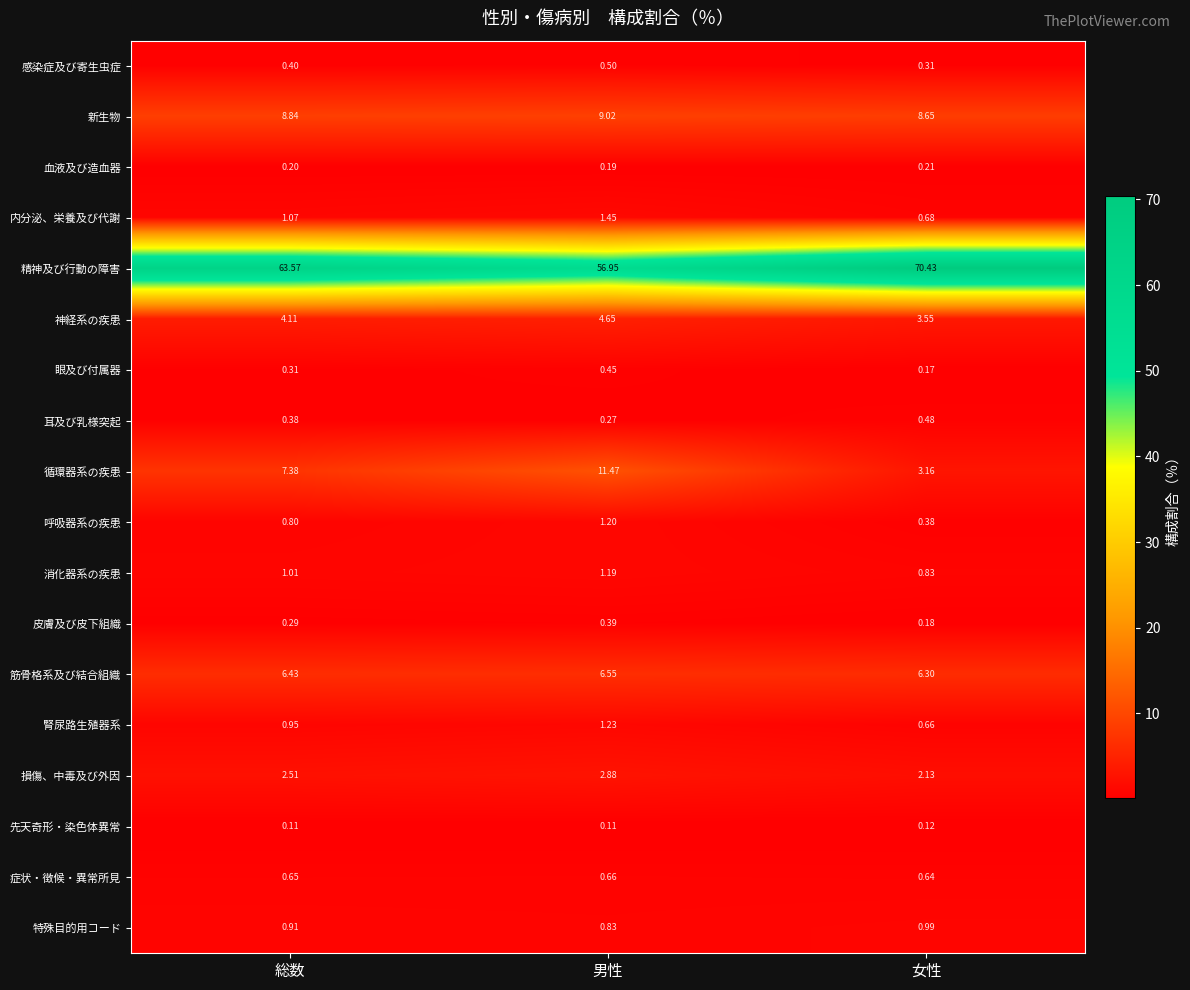

Is the value of 血液及び造血器 at 女性 greater than the value of 腎尿路生殖器系 at 女性?

No